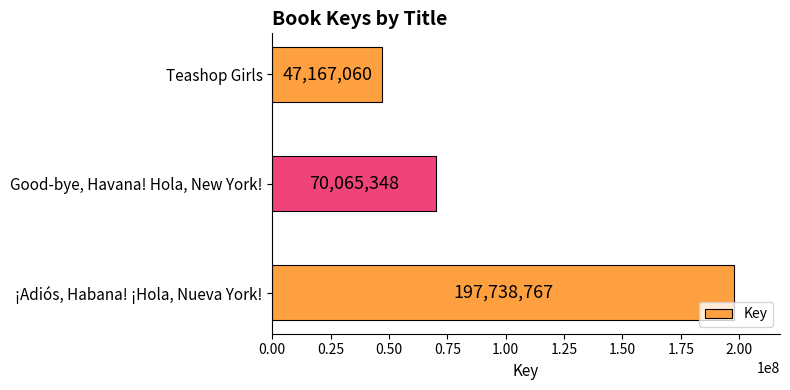

The value at Good-bye, Havana! Hola, New York! is 70065348. True or false?

True